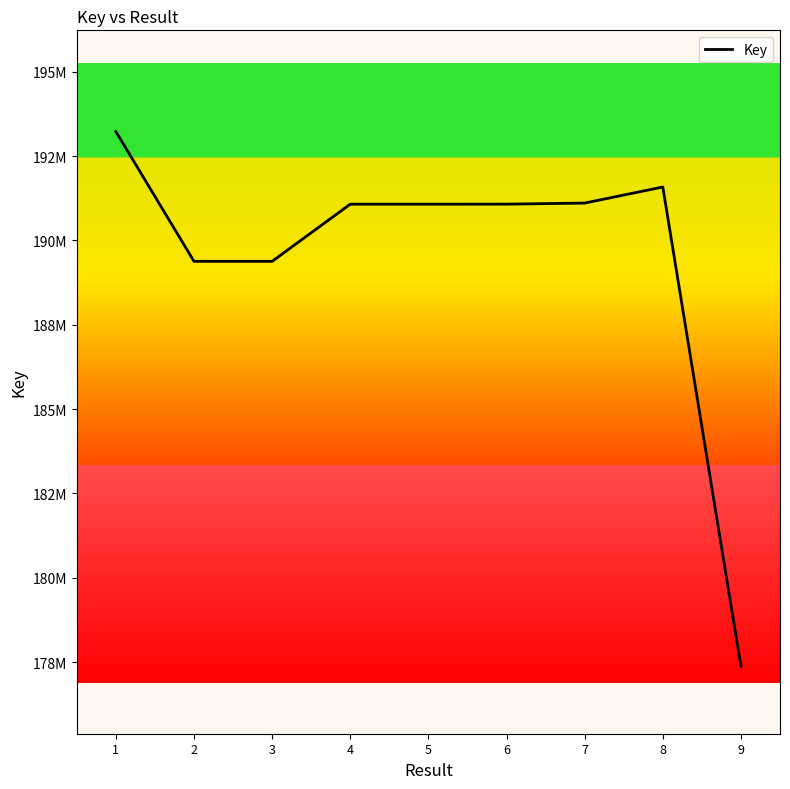

What is the ratio of the value at 1 to the value at 2?

1.0